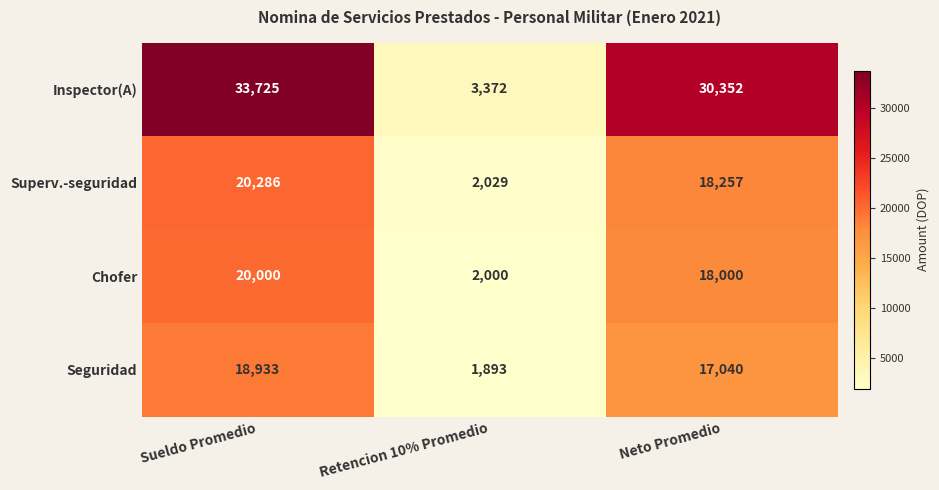

Which series changed the most between Retencion 10% Promedio and Neto Promedio?

Inspector(A)